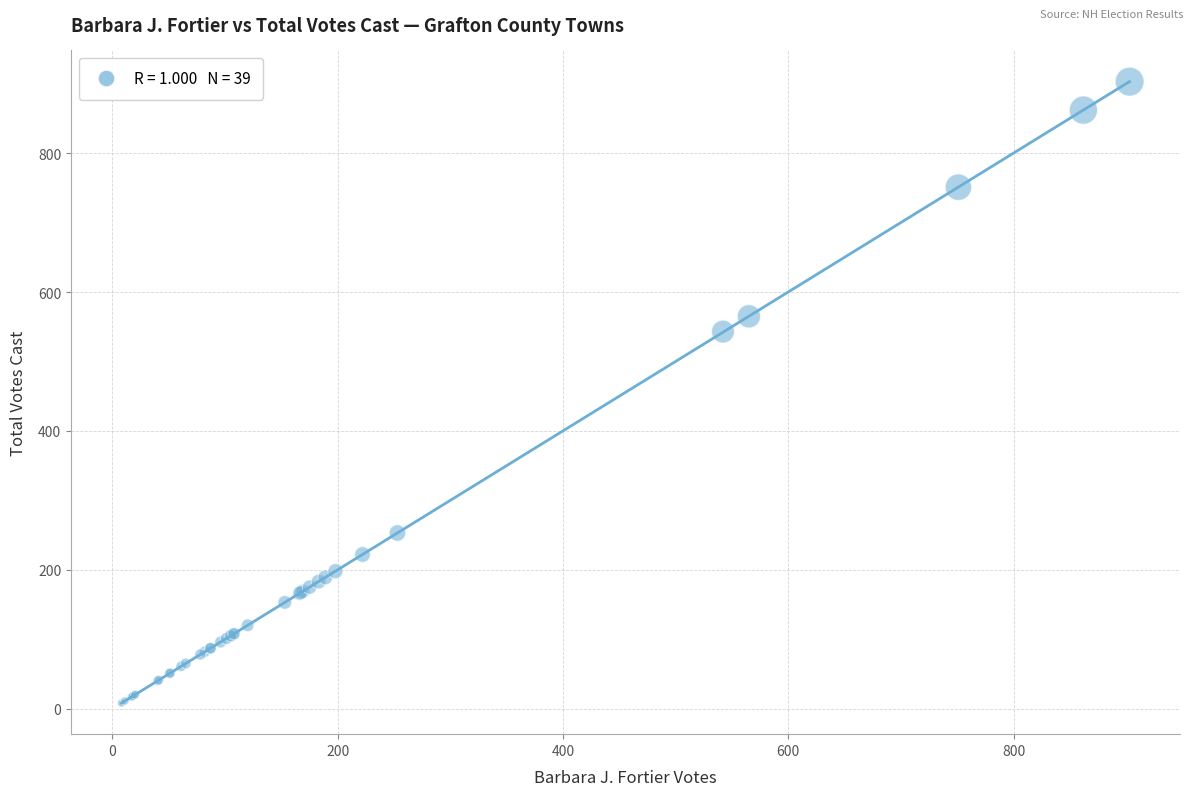

What Y value in the scatter plot is closest to 455?

543